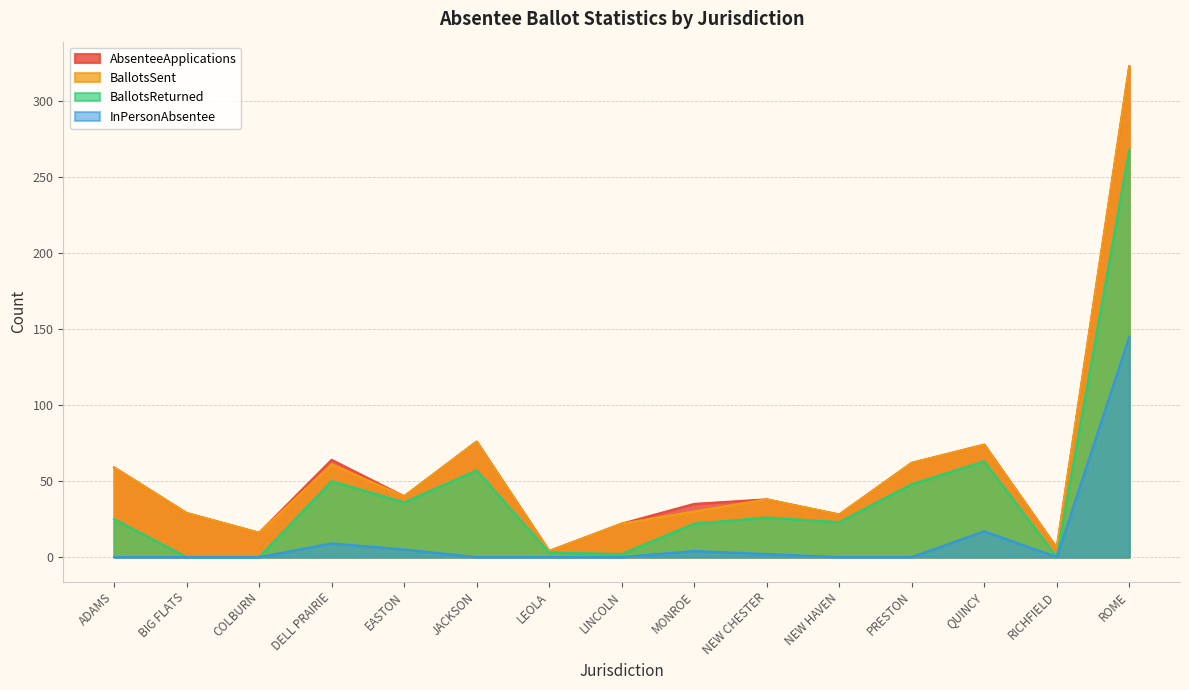

True or false: BallotsReturned has a value of 3 at LEOLA.

True